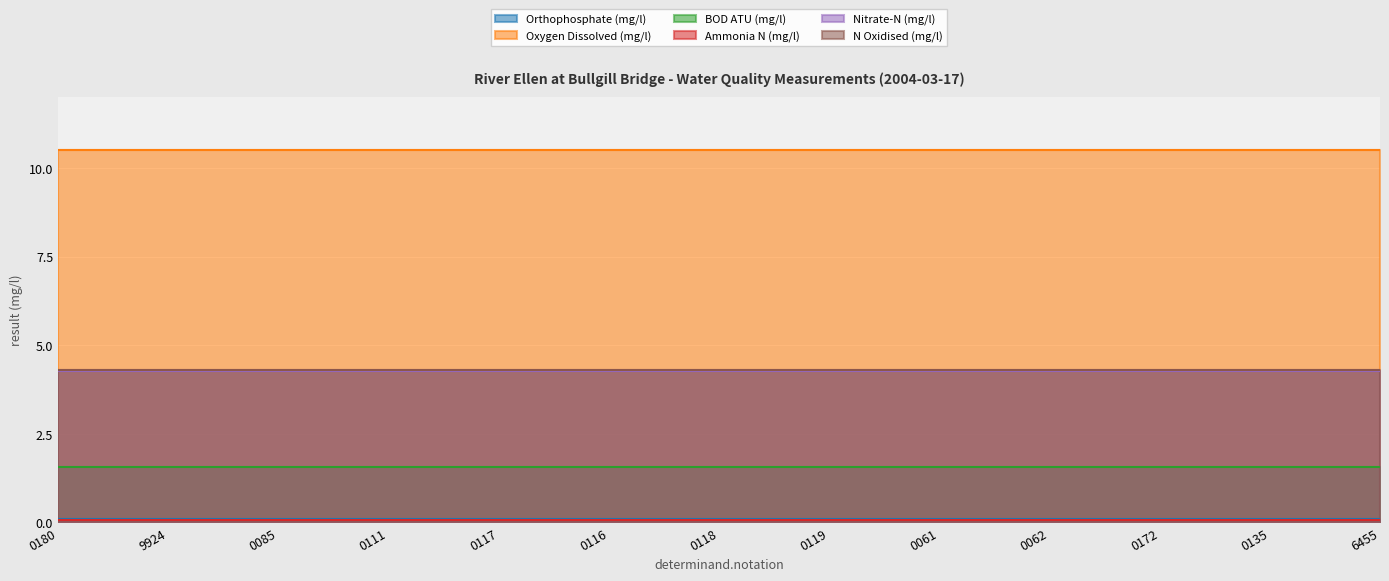

Reading right to left, list all the values displayed in this chart.

Orthophosphate (mg/l): 0.1	0.1	0.1	0.1	0.1	0.1	0.1	0.1	0.1	0.1	0.1	0.1	0.1
Oxygen Dissolved (mg/l): 10.5	10.5	10.5	10.5	10.5	10.5	10.5	10.5	10.5	10.5	10.5	10.5	10.5
BOD ATU (mg/l): 1.6	1.6	1.6	1.6	1.6	1.6	1.6	1.6	1.6	1.6	1.6	1.6	1.6
Ammonia N (mg/l): 0.1	0.1	0.1	0.1	0.1	0.1	0.1	0.1	0.1	0.1	0.1	0.1	0.1
Nitrate-N (mg/l): 4.3	4.3	4.3	4.3	4.3	4.3	4.3	4.3	4.3	4.3	4.3	4.3	4.3
N Oxidised (mg/l): 4.3	4.3	4.3	4.3	4.3	4.3	4.3	4.3	4.3	4.3	4.3	4.3	4.3